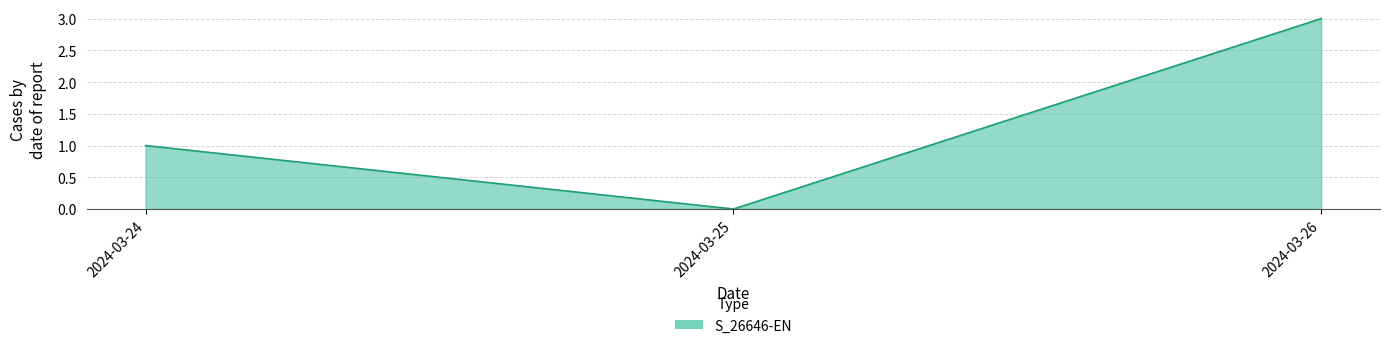

What is the approximate value at 2024-03-26?

3